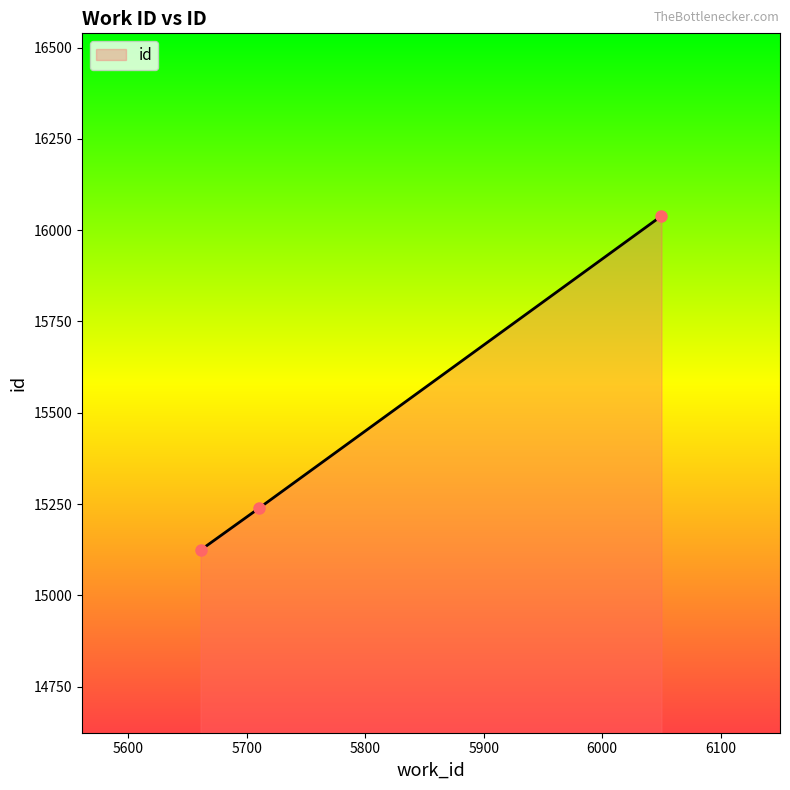

What is the value of the 3rd point from the left?

16039